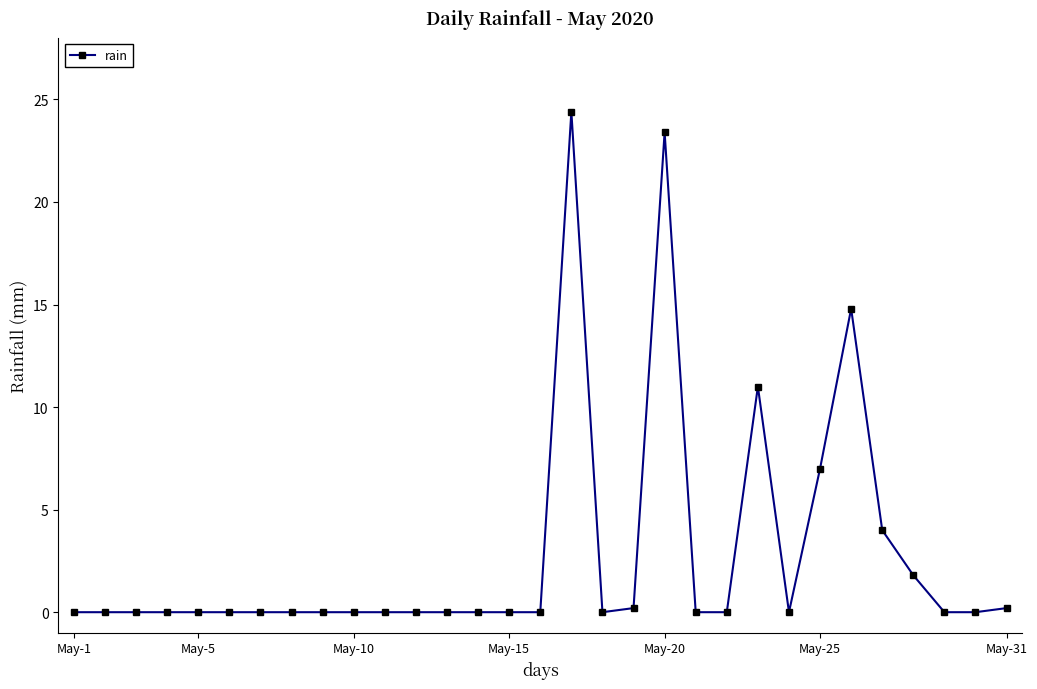

How many distinct data groups are displayed?

1